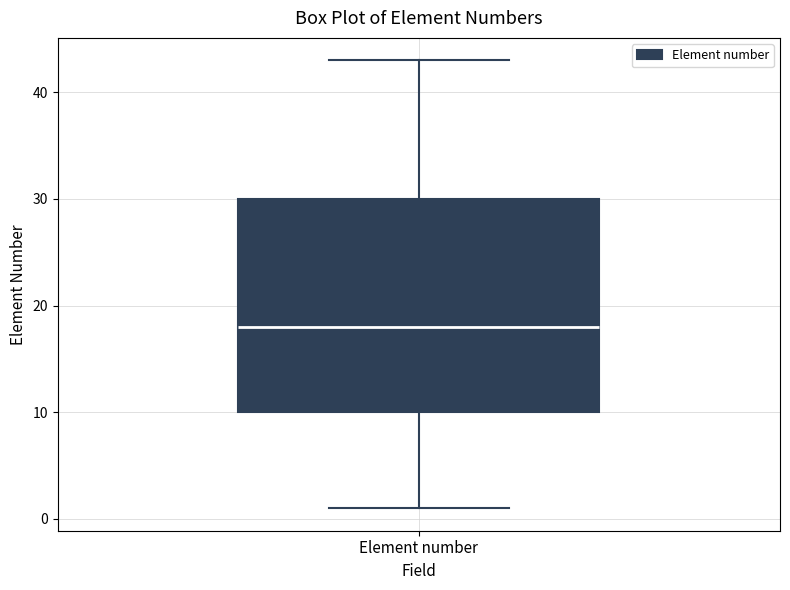

Transcribe this box plot: give where the median line is, the range the box spans, and where the two whiskers end, as read against the y-axis. The values are not printed on the chart, so give them approximately, as read against the axis.

median 18, box 10 to 30, whiskers 1 to 43